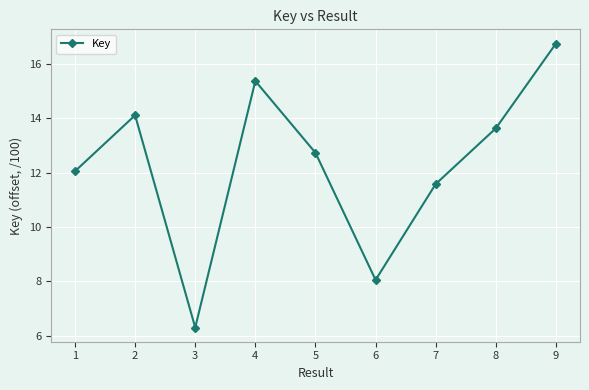

How many lines are shown in the chart?

1